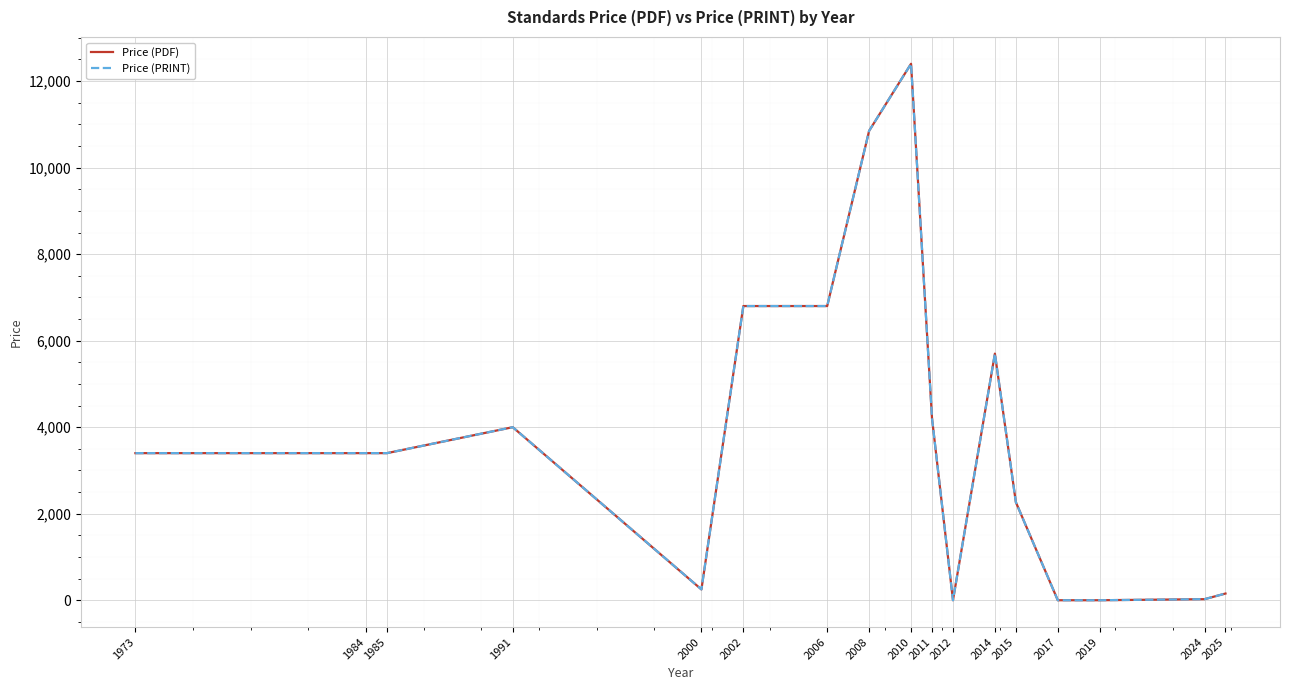

Does the chart display data point markers on the line(s)?

No